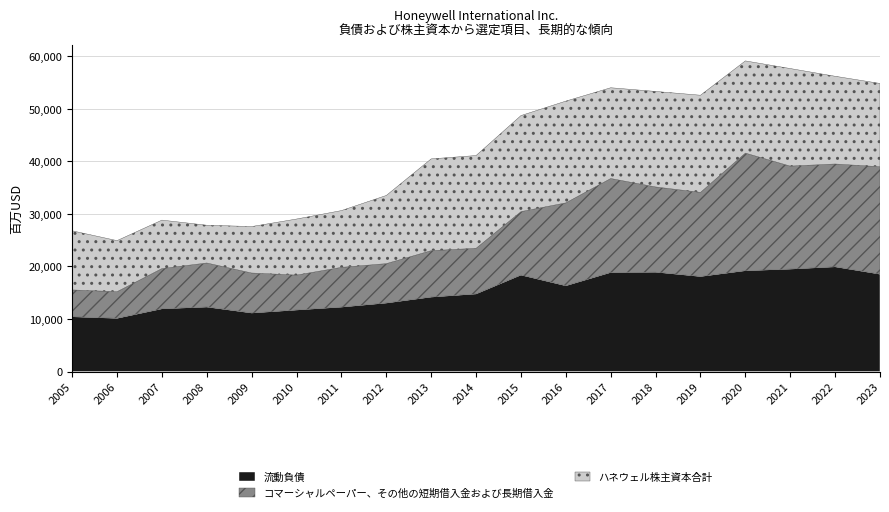

True or false: コマーシャルペーパー、その他の短期借入金および長期借入金 and 流動負債 cross at least once.

True